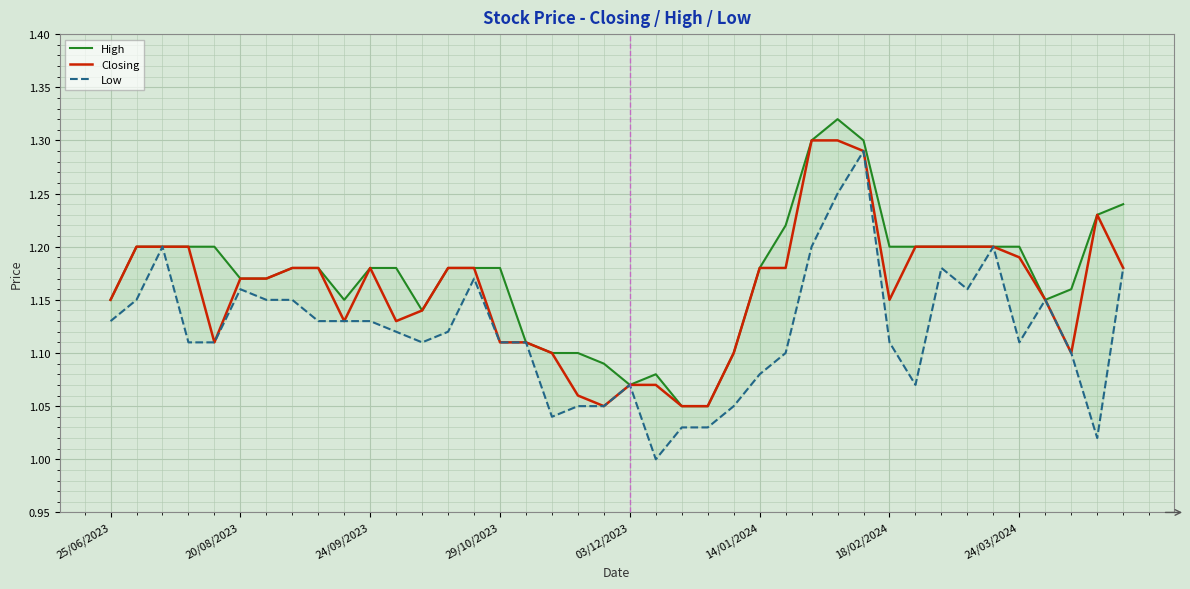

The High series shows 1.1 at 17. True or false?

True